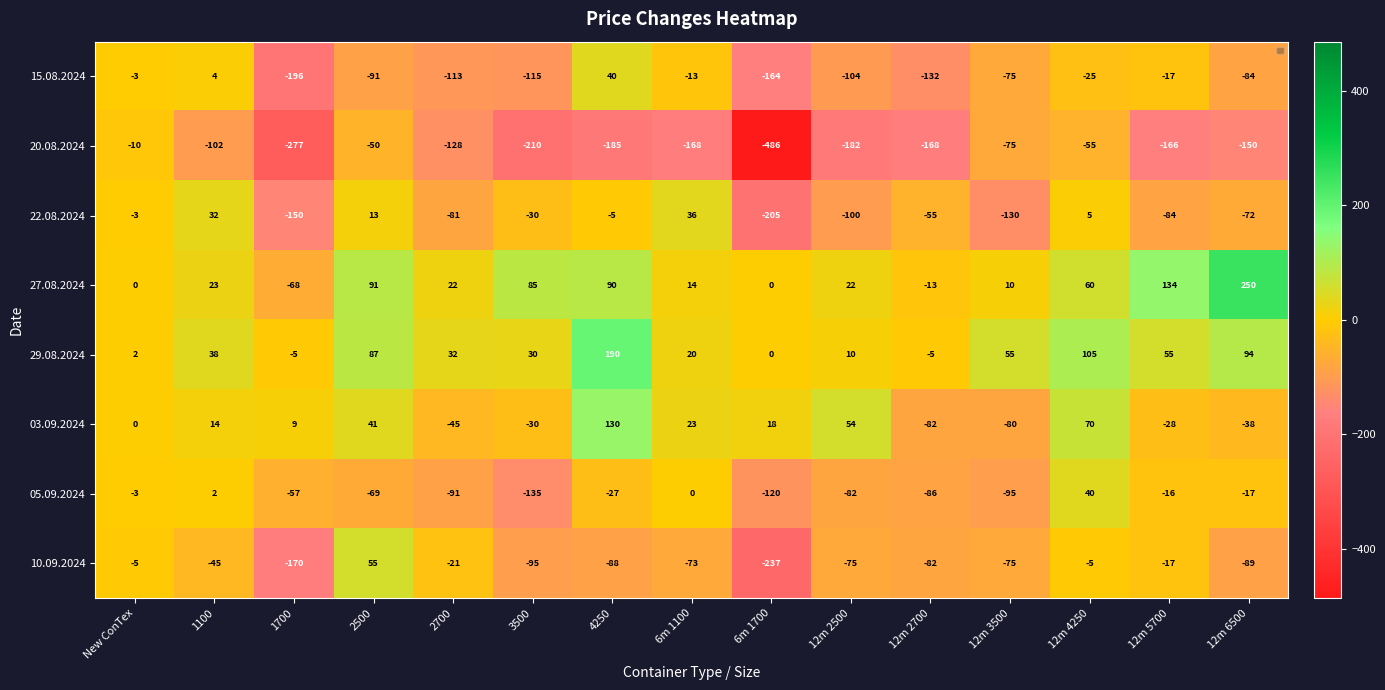

Rank the categories by 05.09.2024 value from lowest to highest.

3500, 6m 1700, 12m 3500, 2700, 12m 2700, 12m 2500, 2500, 1700, 4250, 12m 6500, 12m 5700, New ConTex, 6m 1100, 1100, 12m 4250